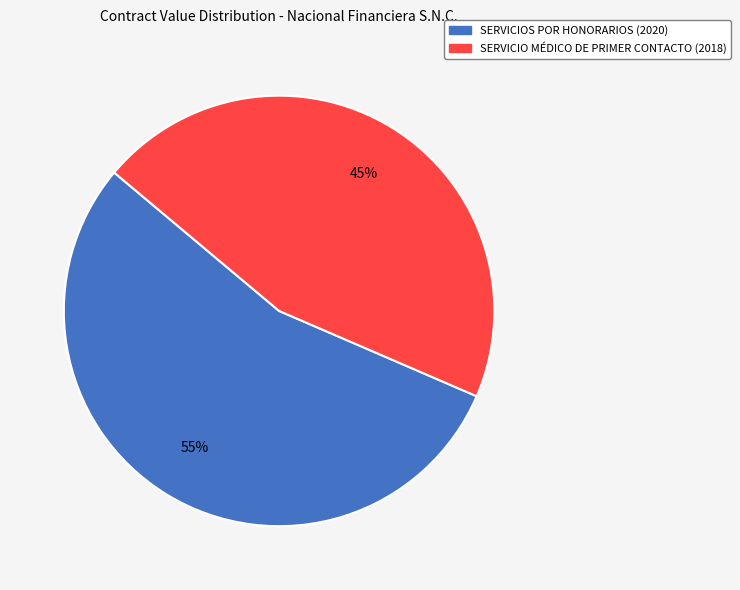

To the nearest percent, what is the average slice percentage?

50%